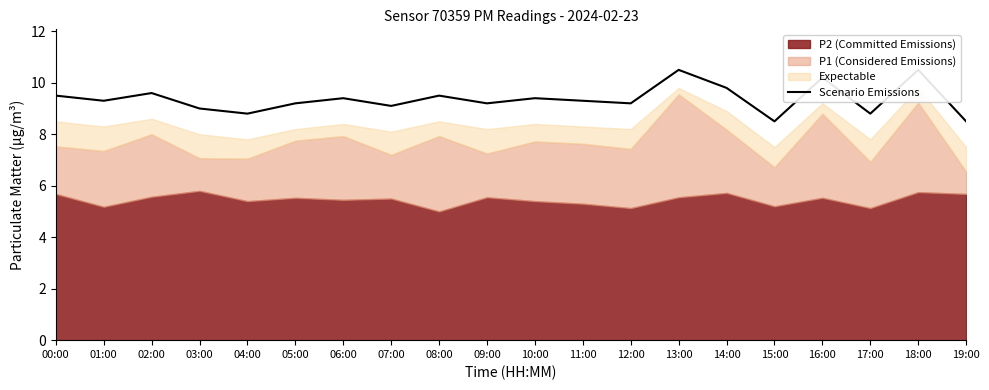

What is the value of the 17th point from the left?

10.2